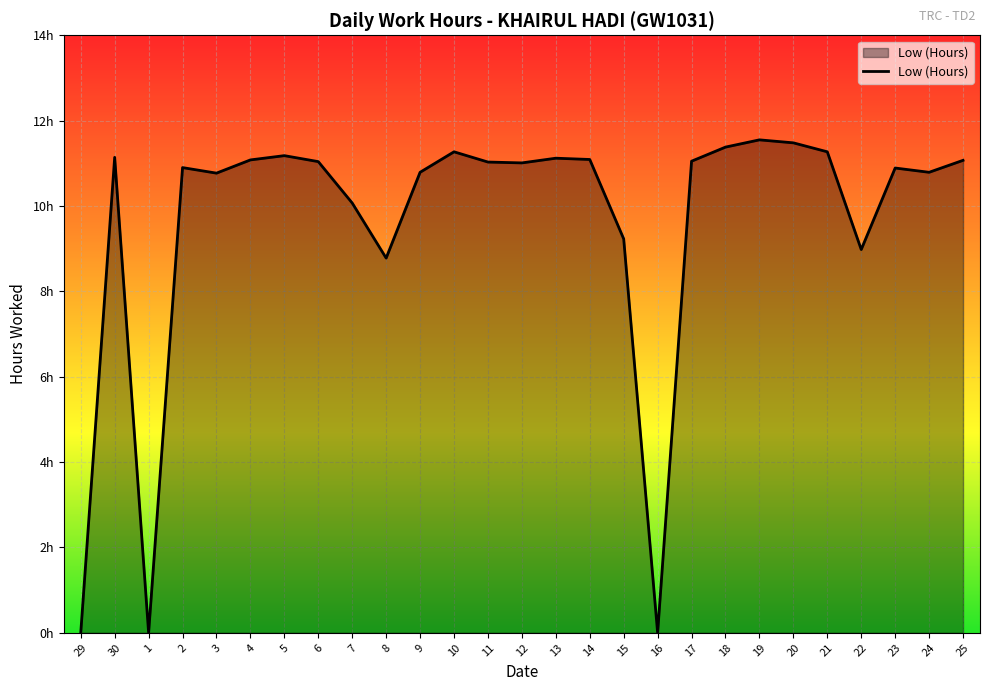

Does the chart have visible grid lines?

Yes